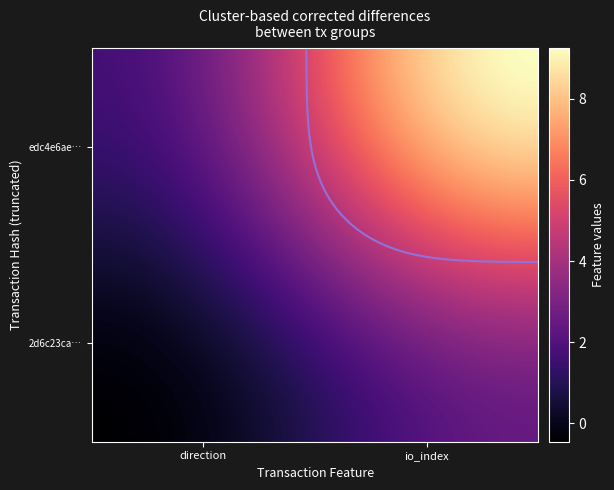

How many series are shown in this chart?

2